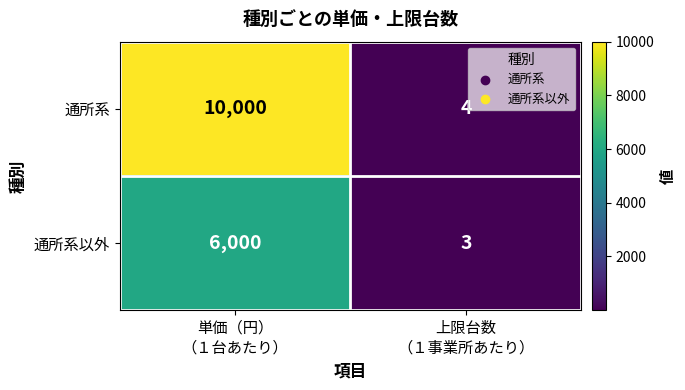

Which series has the widest spread of values?

通所系